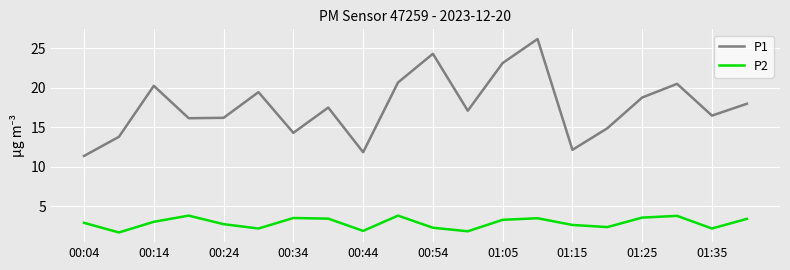

How many lines are shown in the chart?

2